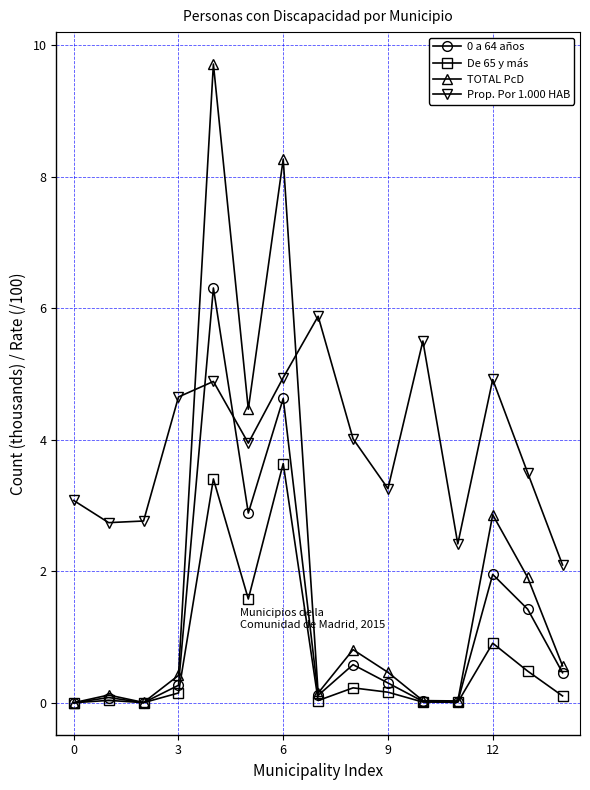

How many lines are shown in the chart?

4